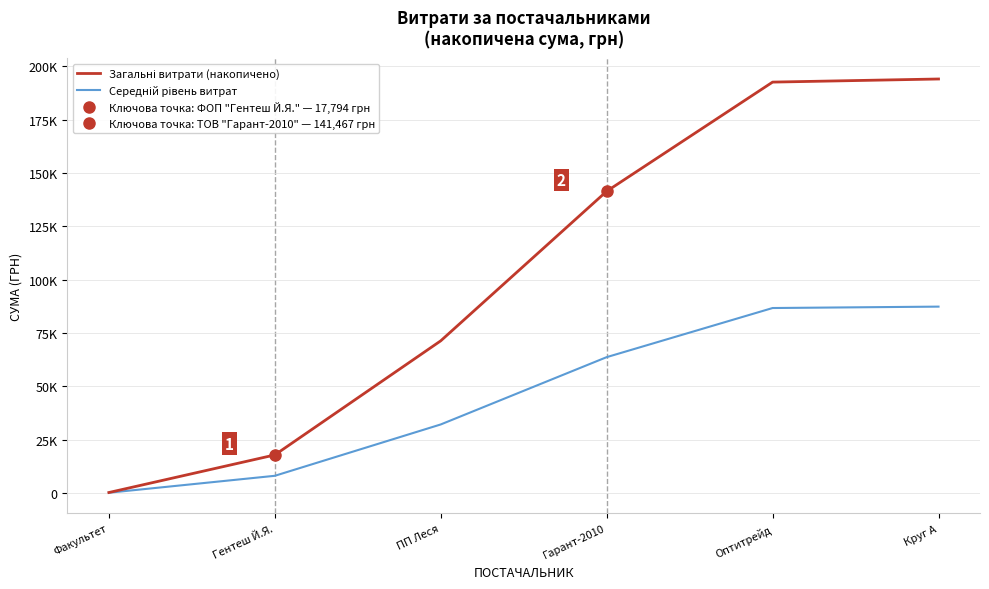

What is the difference between the second highest and second lowest values in the Середній рівень витрат series?

78694.9